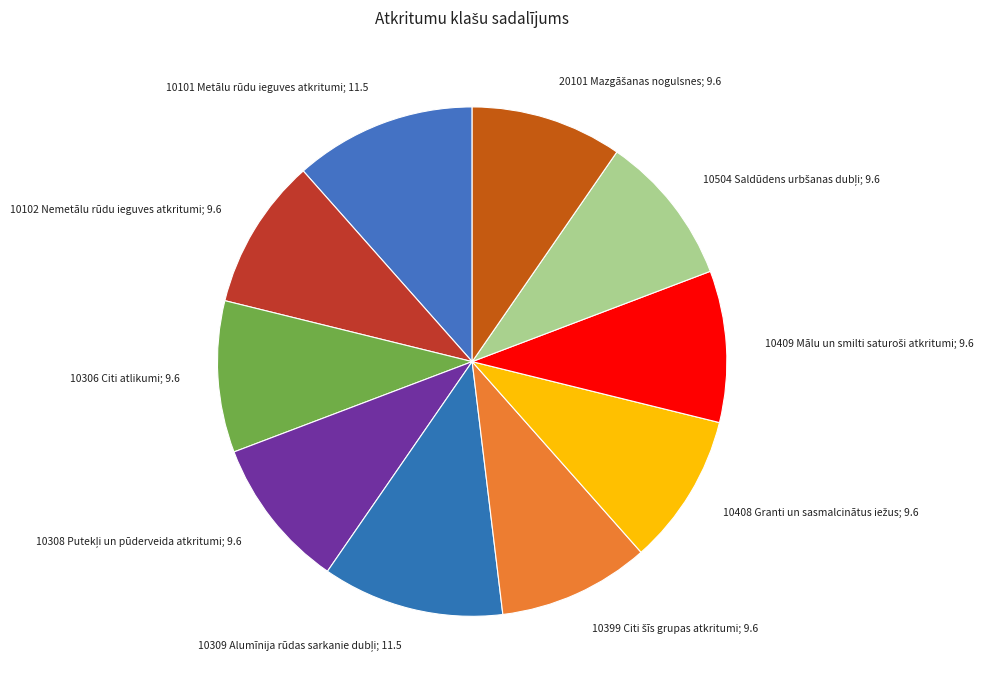

Is there a majority slice in this chart?

No